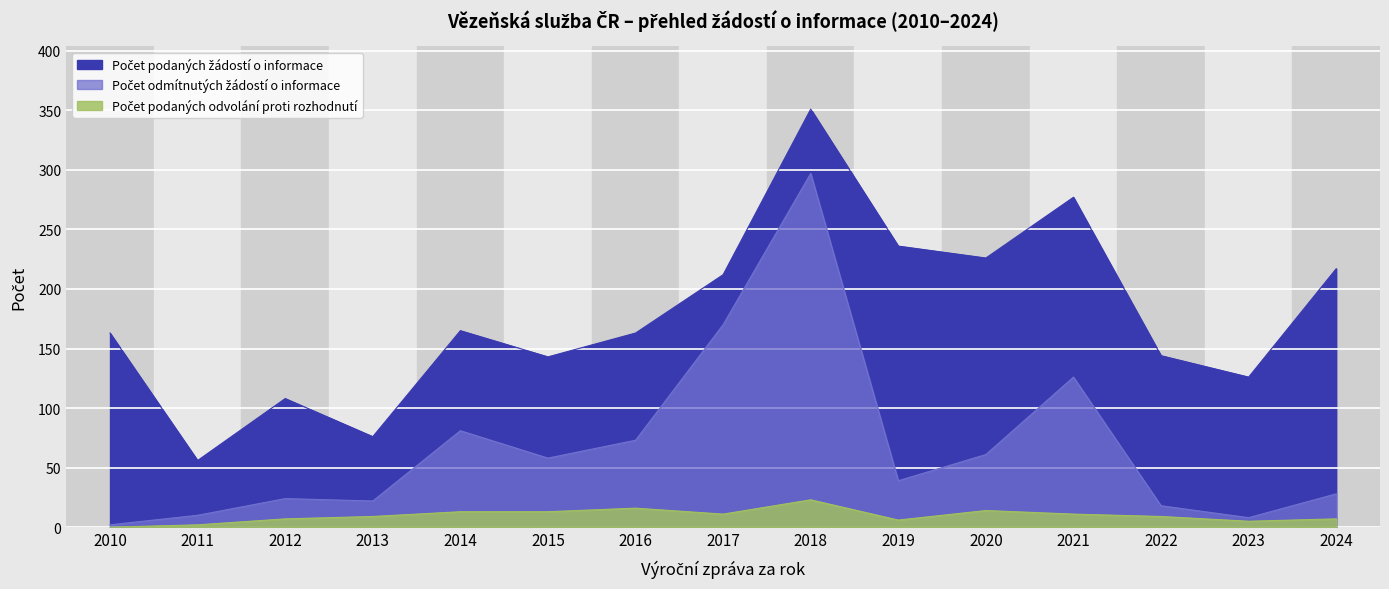

What is the sum of all Počet podaných odvolání proti rozhodnutí values?

146